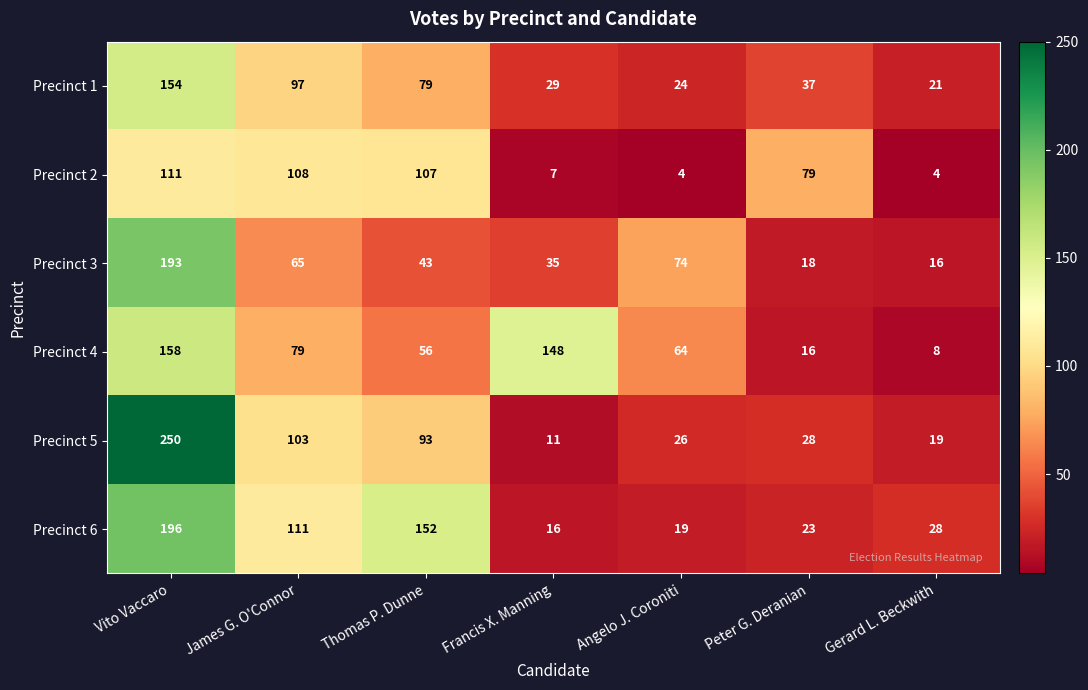

Where is Precinct 3 nearest to the value 104?

Angelo J. Coroniti